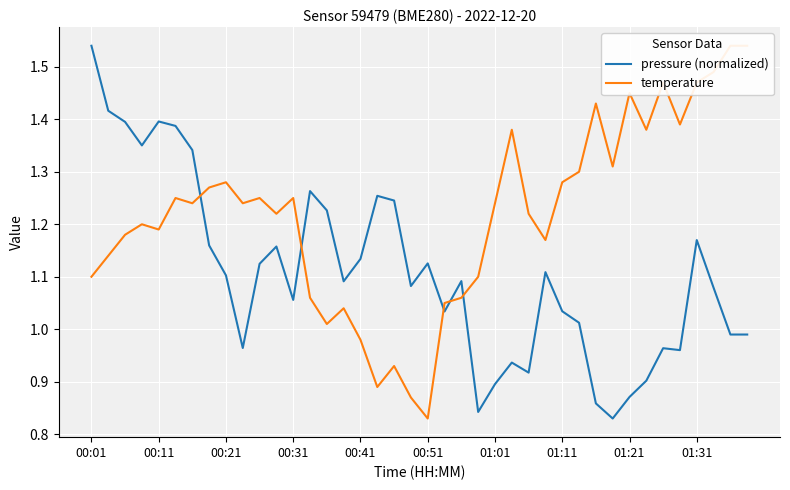

Which category has the highest value in the pressure (normalized) series?

00:01